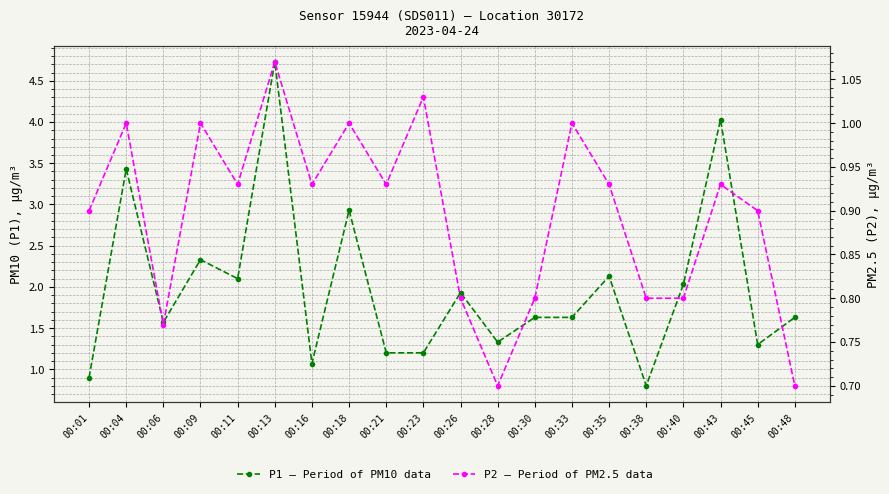

Rank the series by their average value, from lowest to highest.

P2 (PM2.5), P1 (PM10)